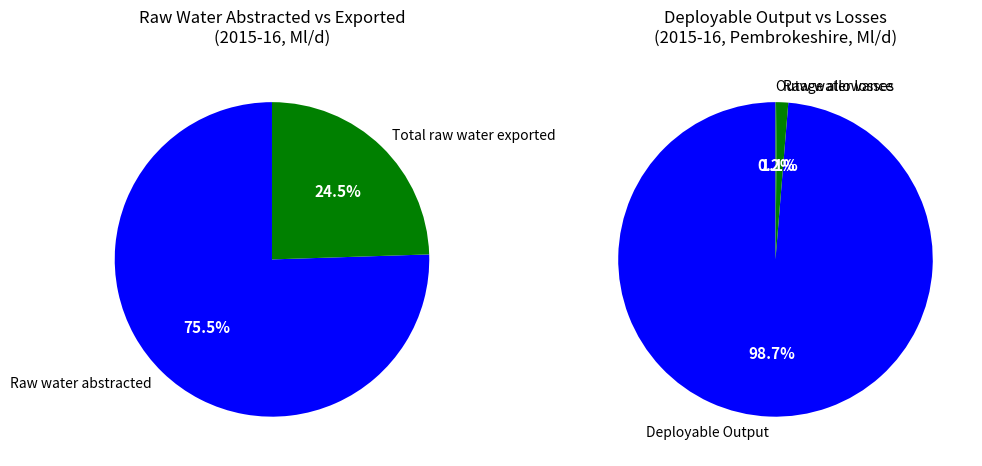

How many slices are in this pie chart?

5